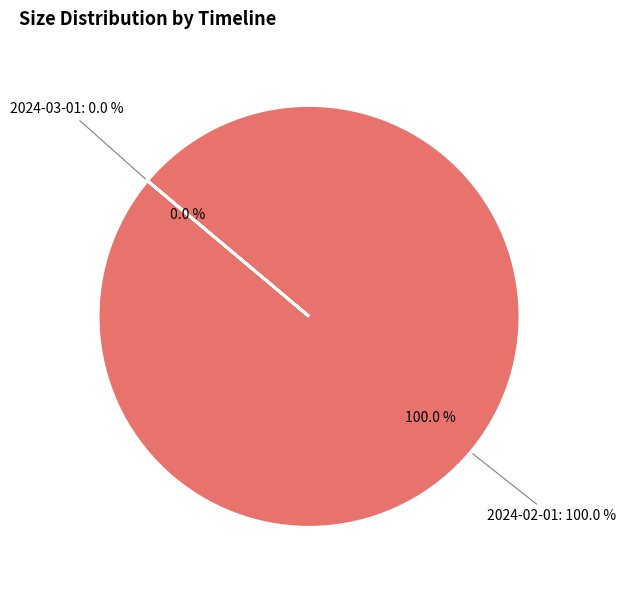

Combined, do 2024-02-01T00:00:00.000Z and 2024-03-01T00:00:00.000Z account for over 50%?

Yes